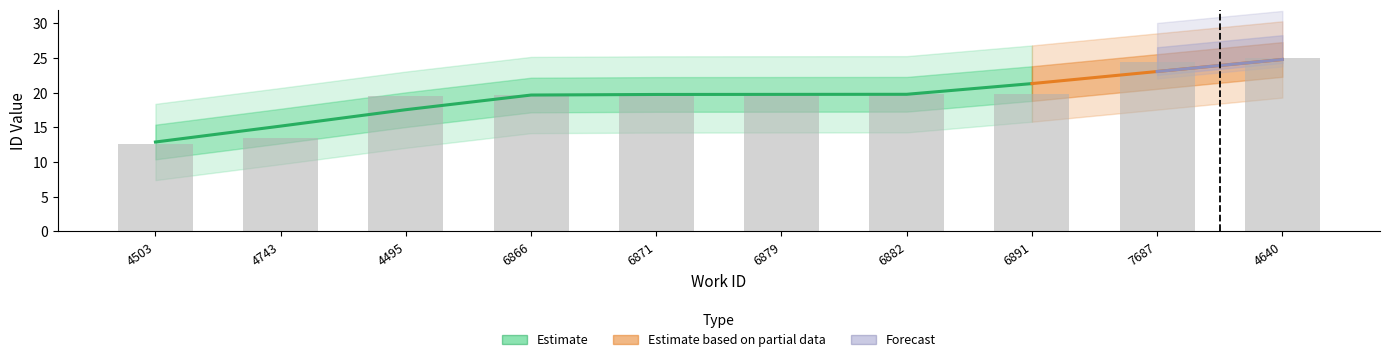

What is the average value?

19.4